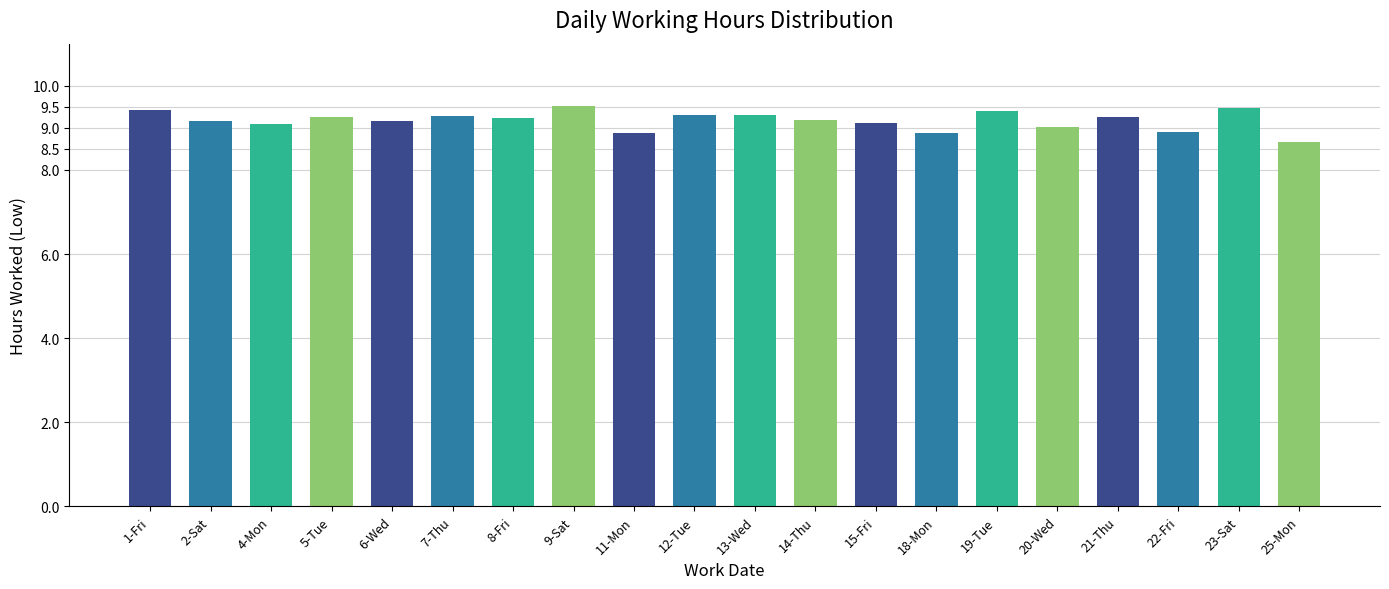

At which label does the data first exceed 9?

1-Fri